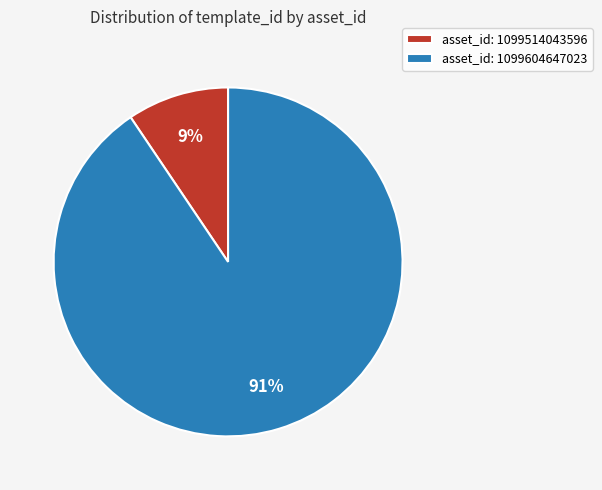

Which slice is the smallest?

asset_id: 1099514043596